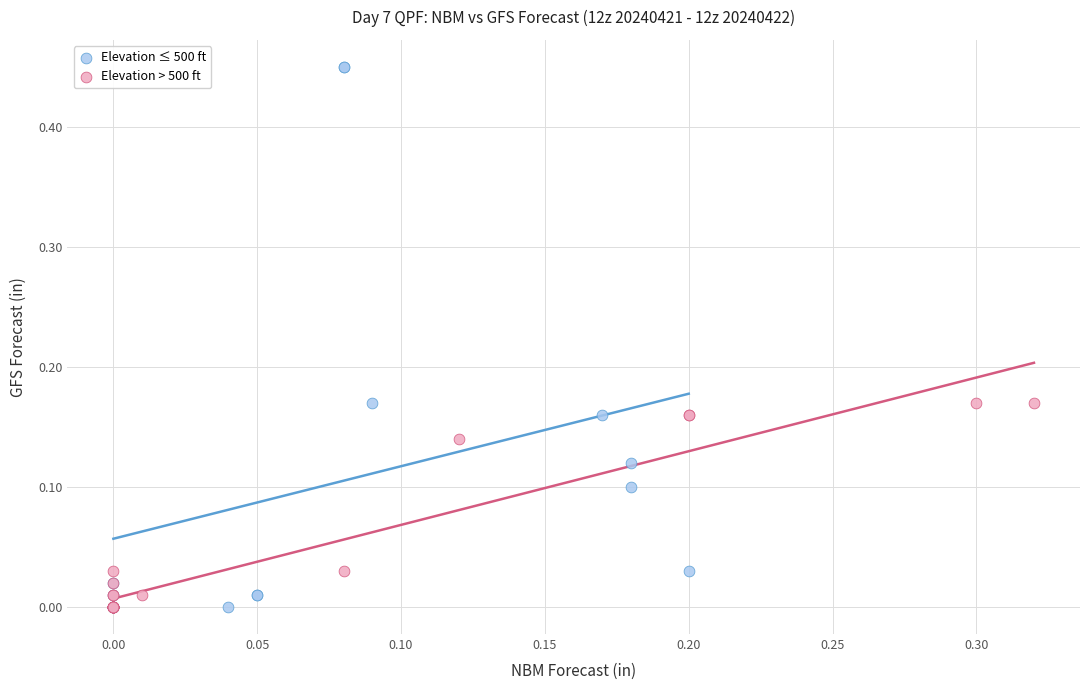

What are all the series names shown in the legend?

Elevation ≤ 500 ft, Elevation > 500 ft